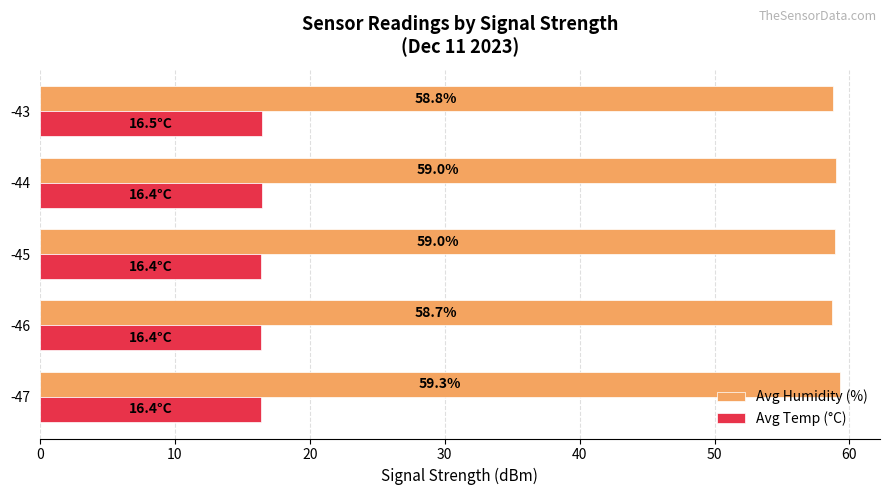

Between -47 and -43, which series saw the biggest shift?

Avg Humidity (%)